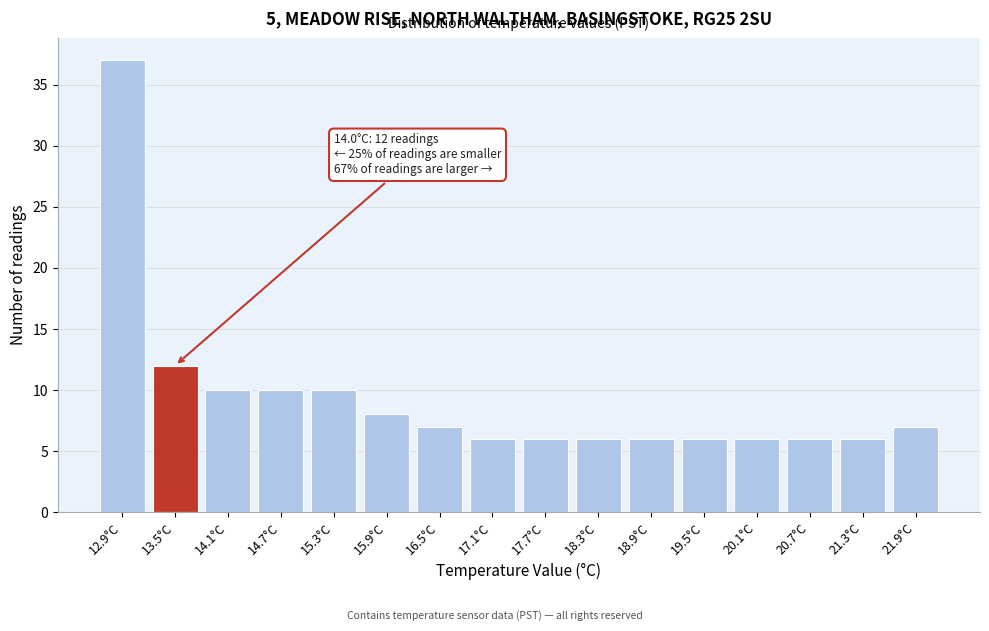

Reading left to right, extract all data points from this chart.

37	12	10	10	10	8	7	6	6	6	6	6	6	6	6	7